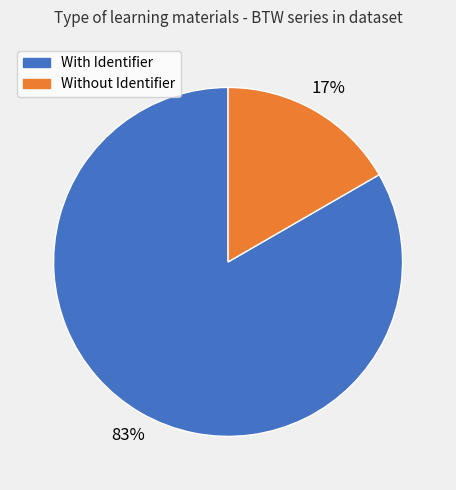

To the nearest percent, what is the average slice percentage?

50%